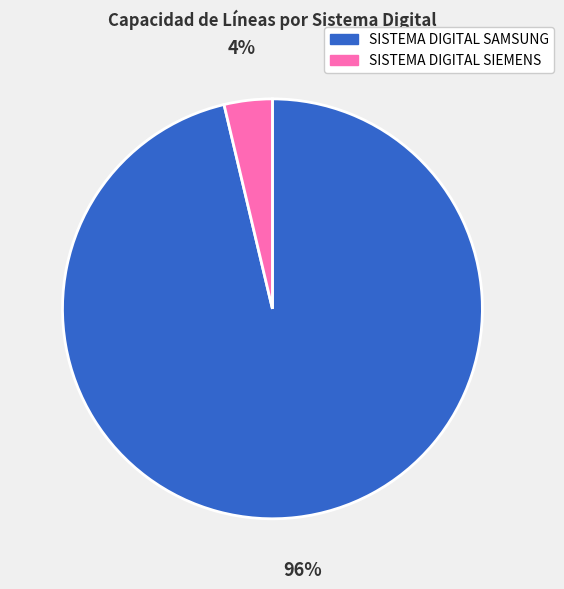

Between SISTEMA DIGITAL SIEMENS and SISTEMA DIGITAL SAMSUNG, which is larger?

SISTEMA DIGITAL SAMSUNG